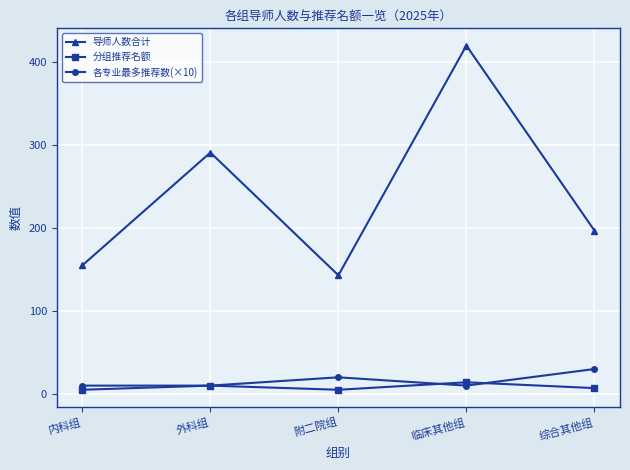

At which category is the sum across all series the highest?

临床其他组